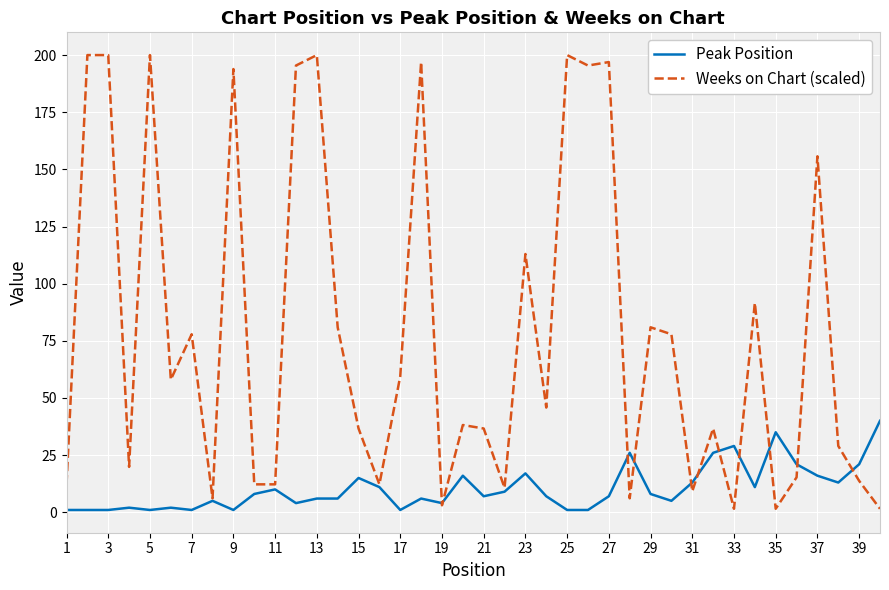

True or false: Peak Position and Weeks on Chart (scaled) intersect in this chart.

True